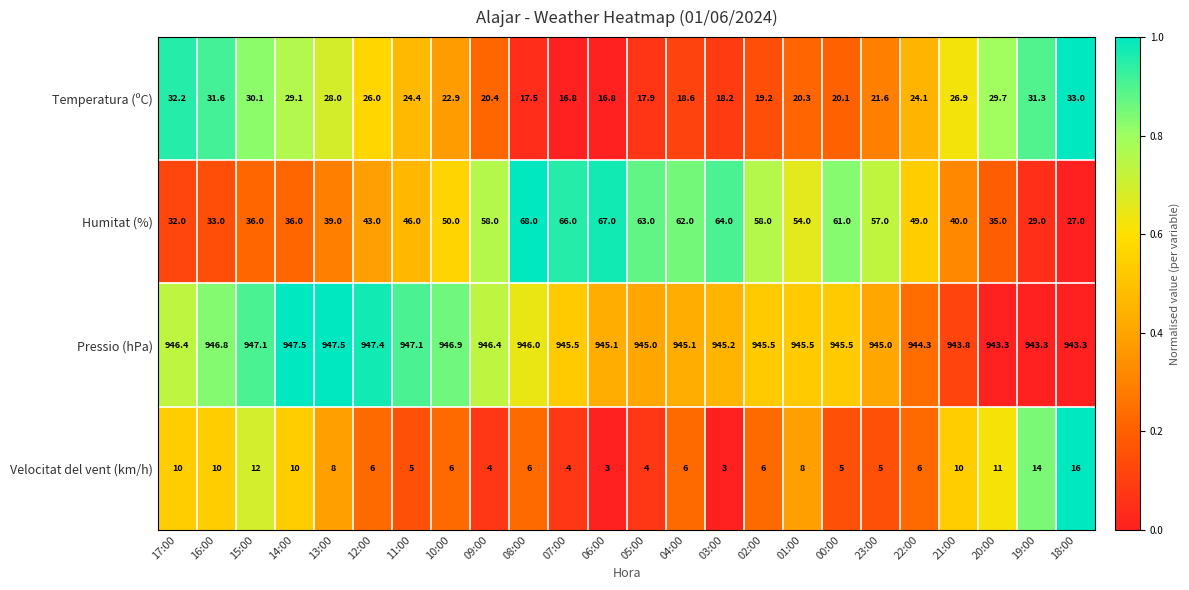

What is the difference between the maximum and second lowest values in the Velocitat del vent (km/h) series?

13.0